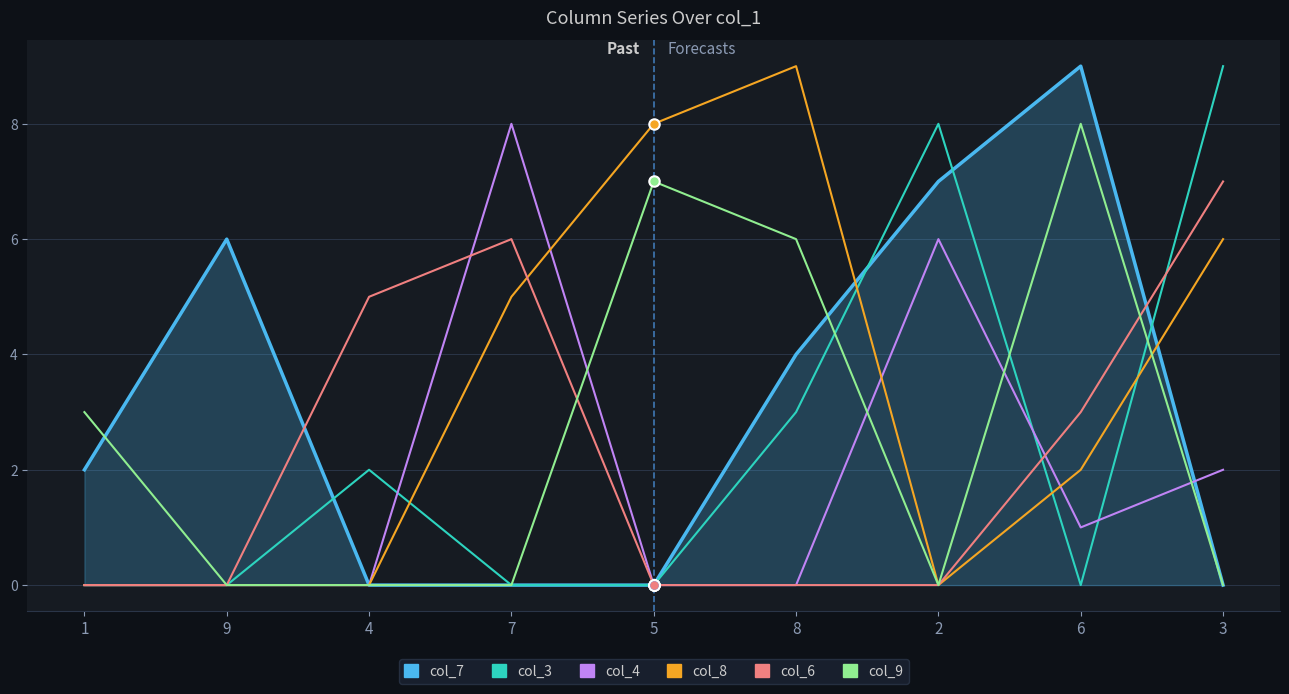

Is this an area chart (filled region under the line)?

No